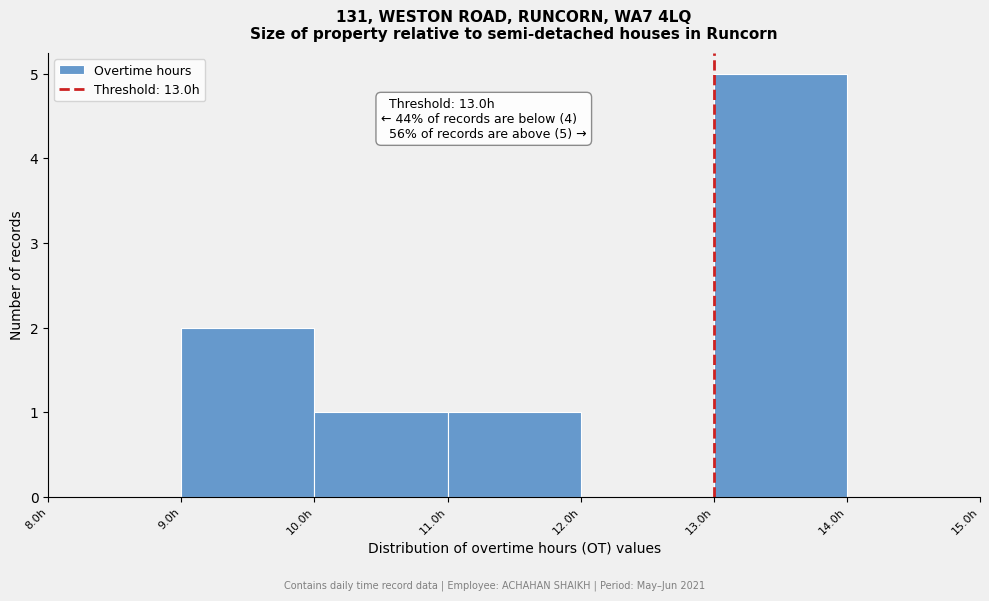

Over which range of the x-axis is the bar tallest?

13 to 14